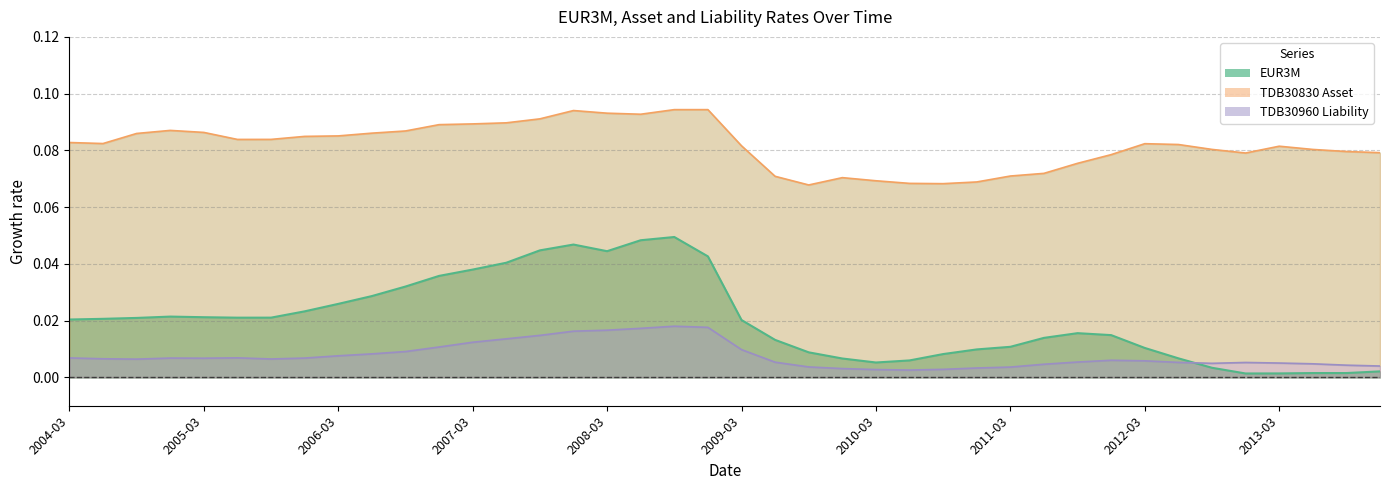

At which label is TDB30960 Liability closest to 0?

2010-06-30